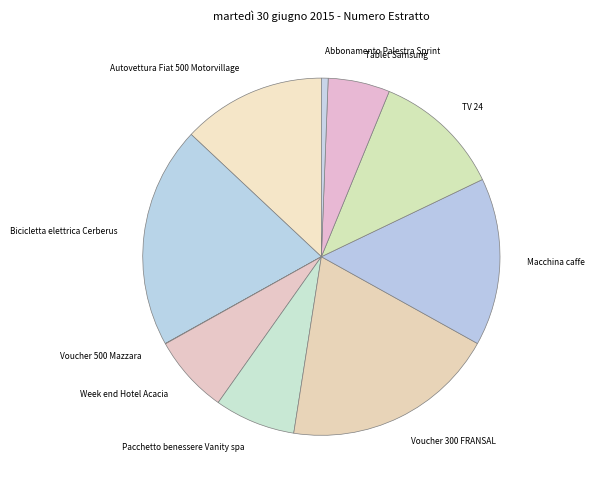

What is the ratio of the value at Week end Hotel Acacia to the value at Voucher 300 FRANSAL?

0.4